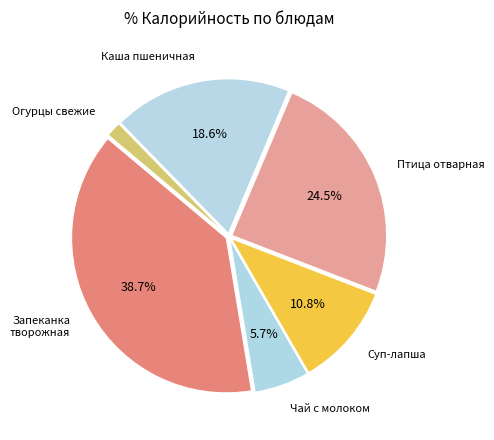

Count the number of slices in the pie.

6